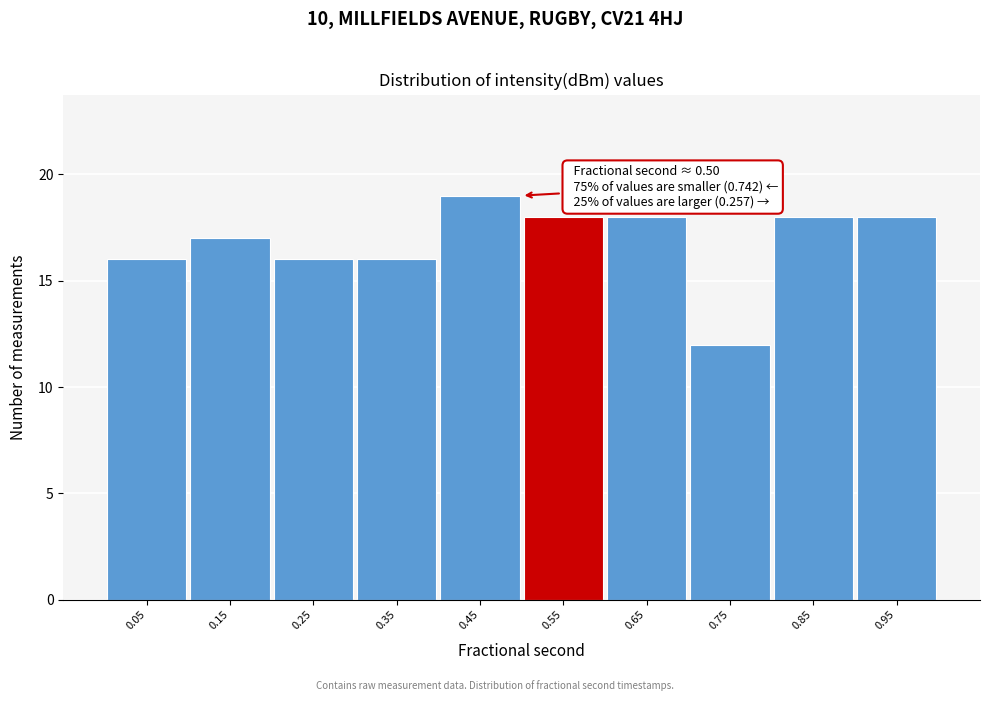

Which range on the x-axis has the tallest bar?

0.4 to 0.5